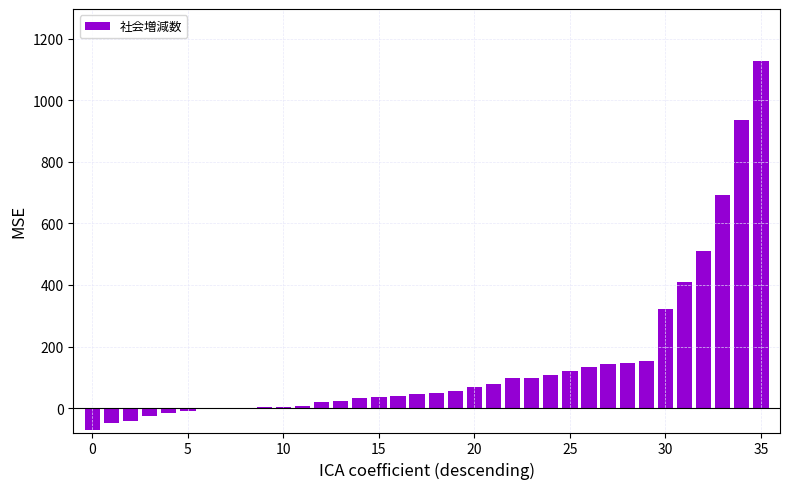

What is the sum of all values?

5251